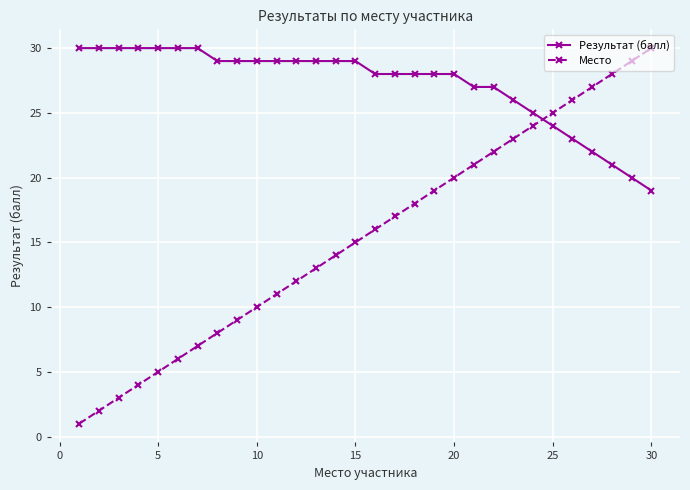

Which series has the widest spread of values?

Место